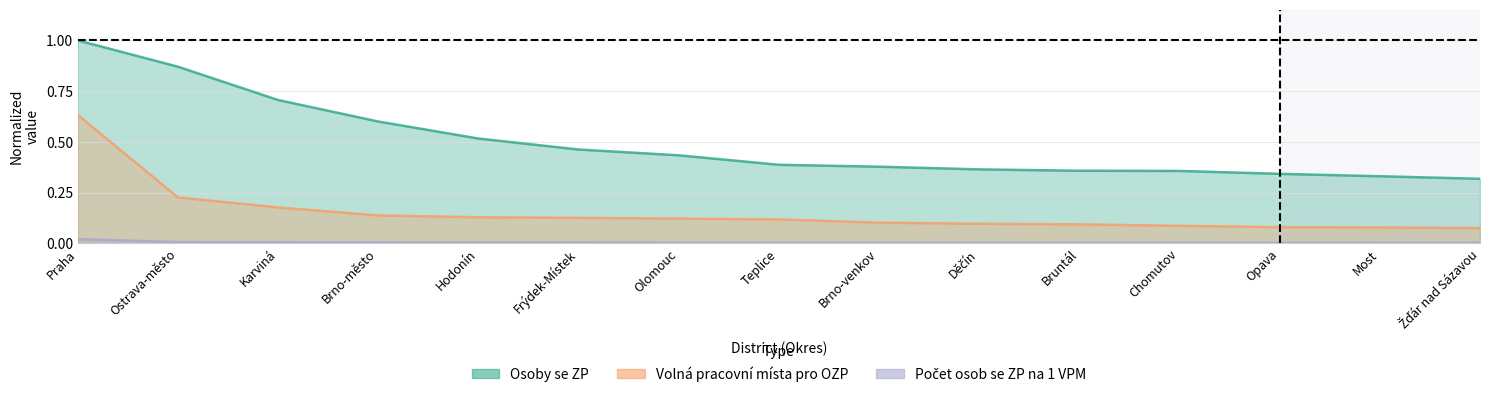

Between Karviná and Brno-město, which series saw the biggest shift?

Osoby se ZP